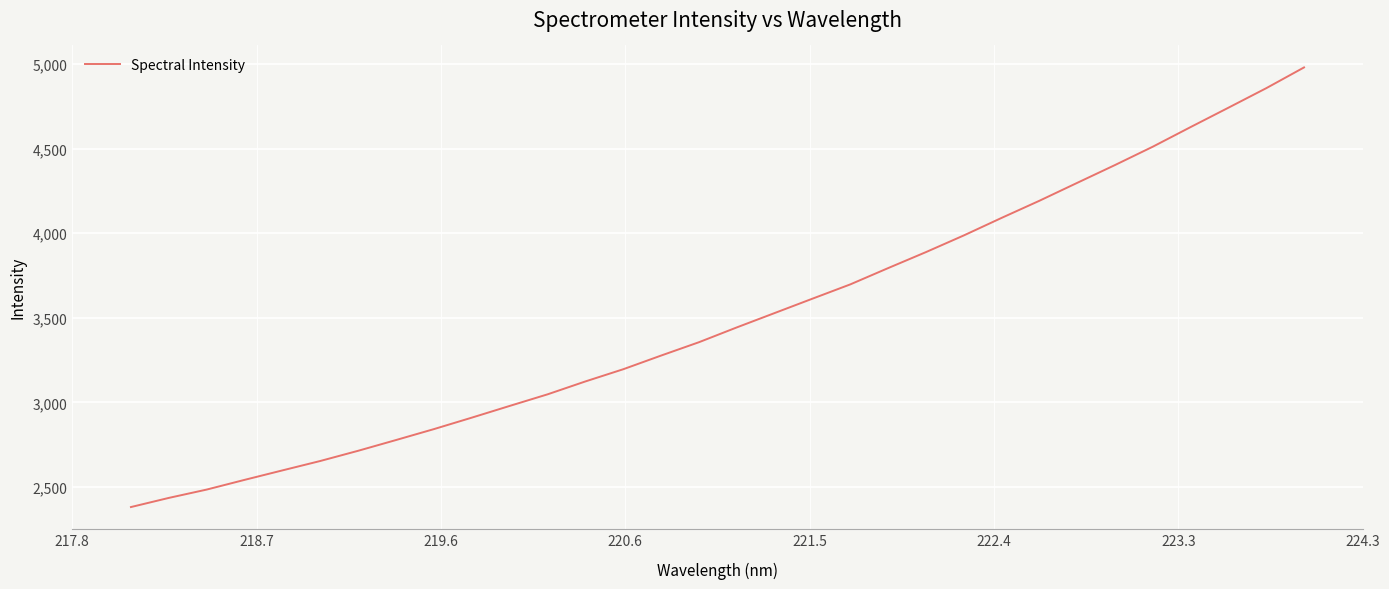

True or false: the data has more than 2 interior local peaks.

False